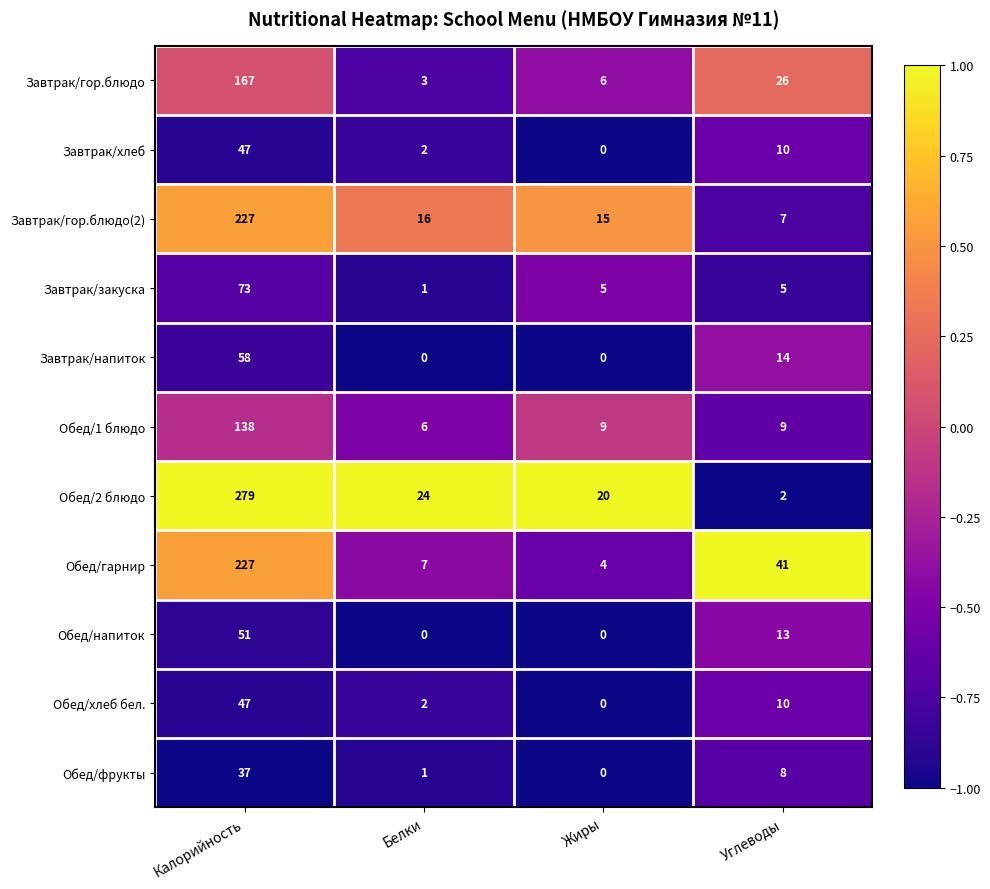

Which series has the largest total across all categories?

Обед/2 блюдо